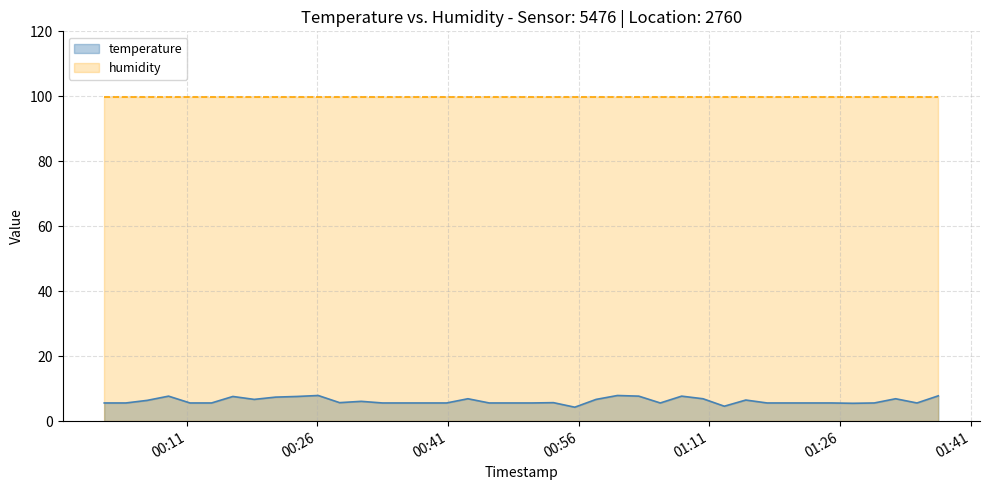

True or false: humidity and temperature cross at least once.

False